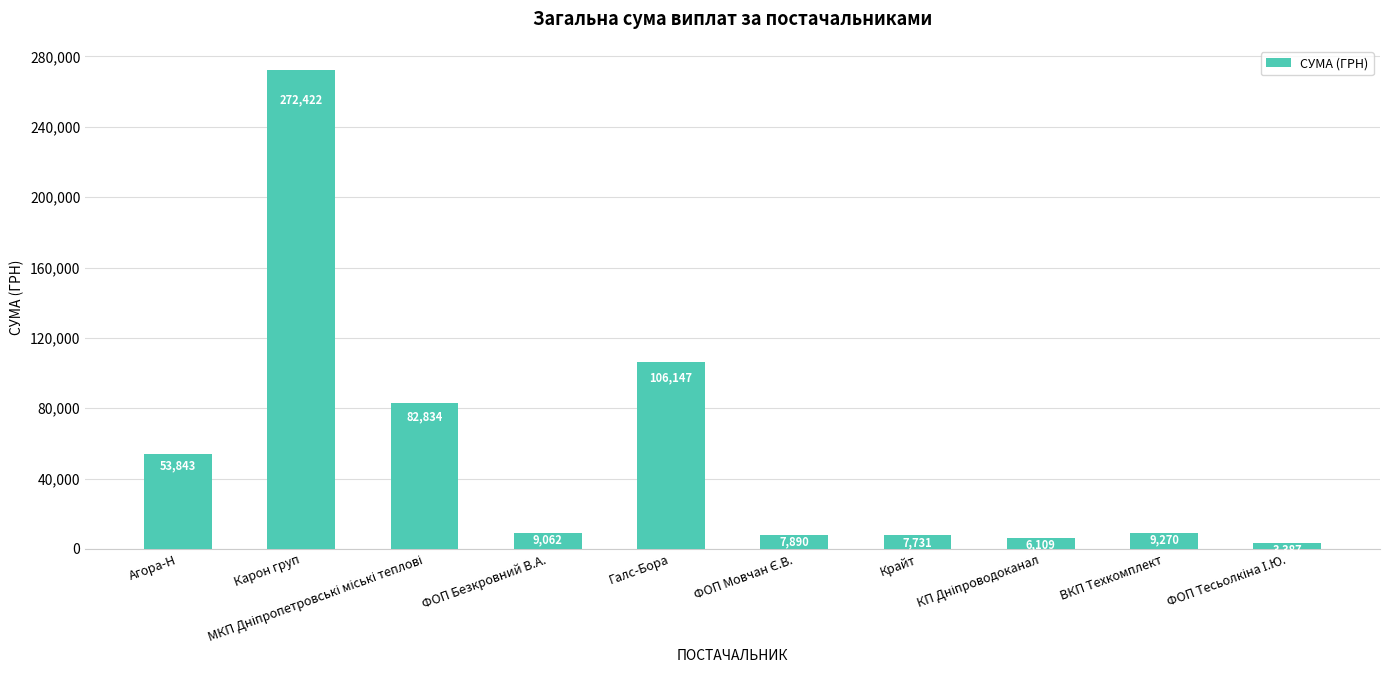

What is the average value?

55869.5